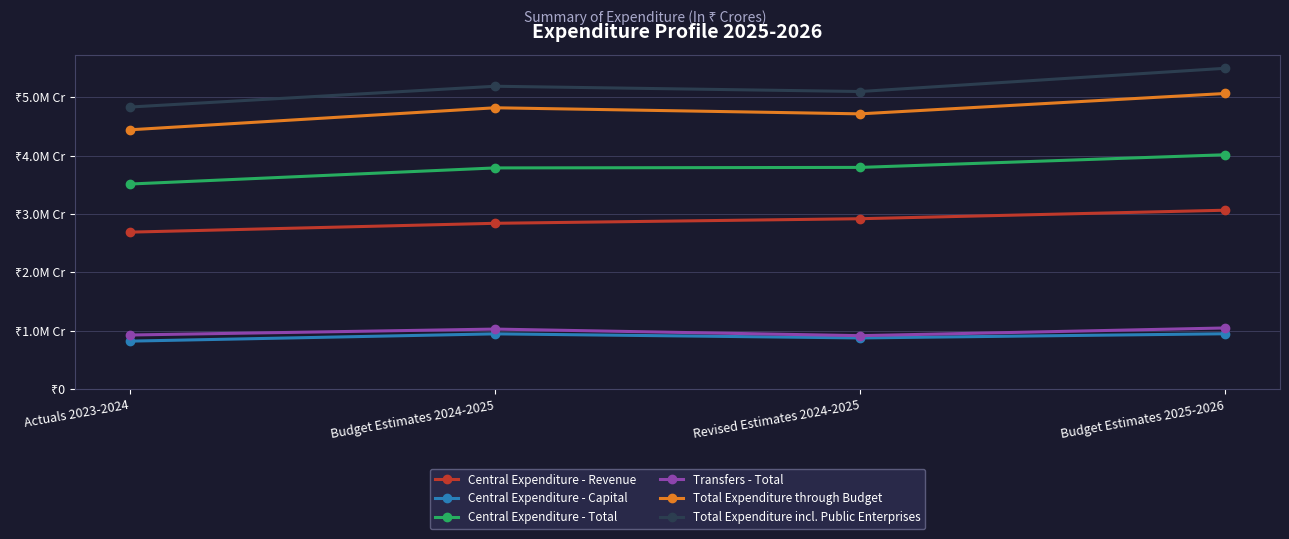

What are all the series names shown in the legend?

Central Expenditure - Revenue, Central Expenditure - Capital, Central Expenditure - Total, Transfers - Total, Total Expenditure through Budget, Total Expenditure incl. Public Enterprises